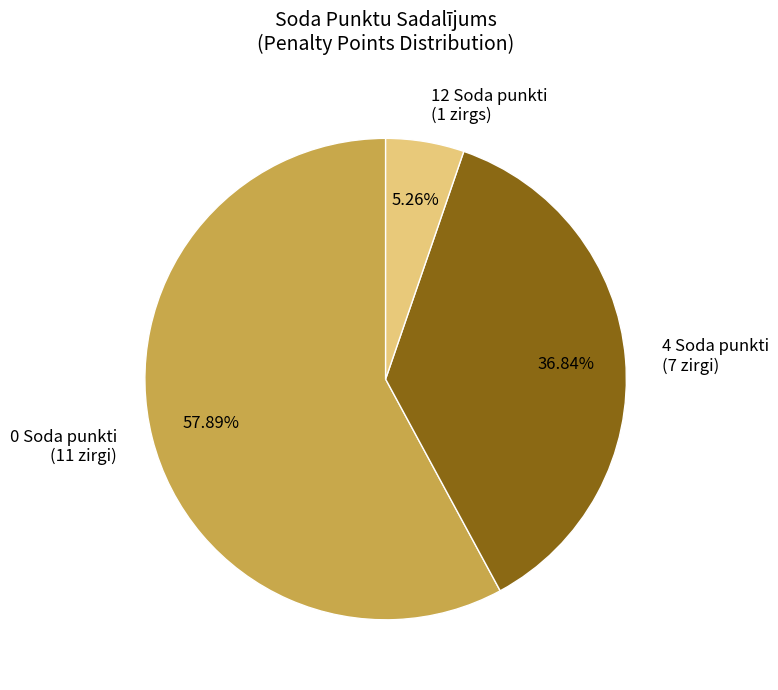

Do 12 Soda punkti (1 zirgs) and 0 Soda punkti (11 zirgi) together represent more than half of the pie?

Yes